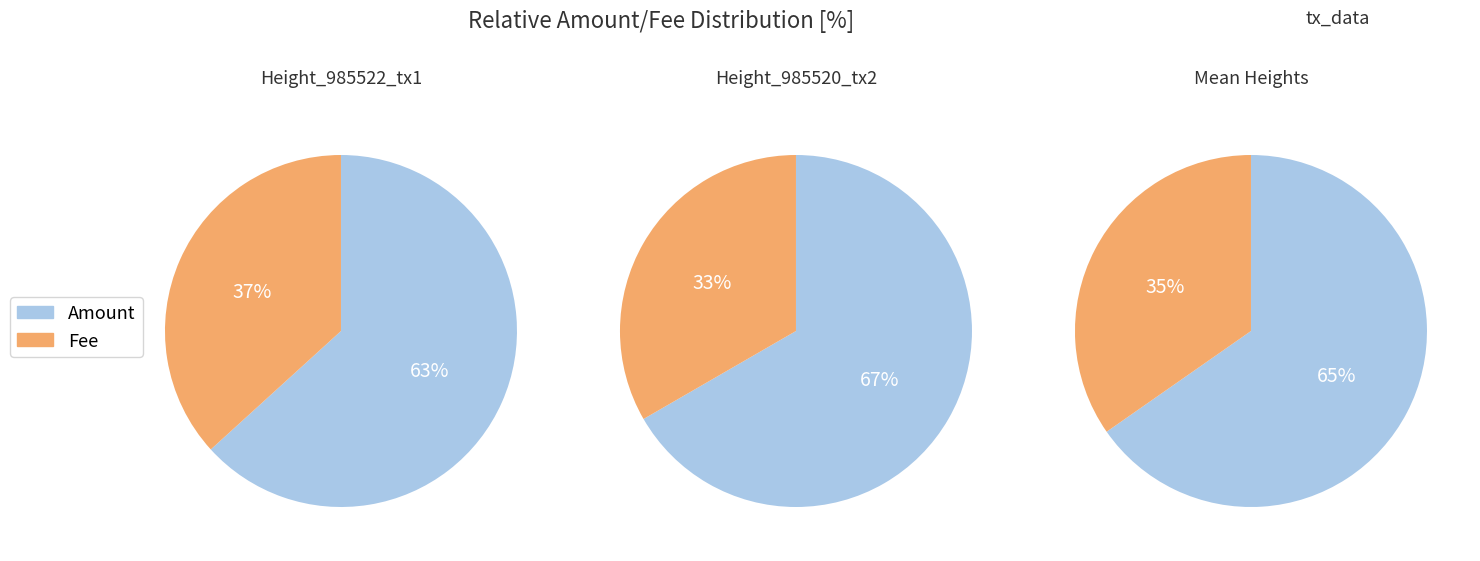

To the nearest percent, what is the combined percentage of 985520 and 985522?

100%